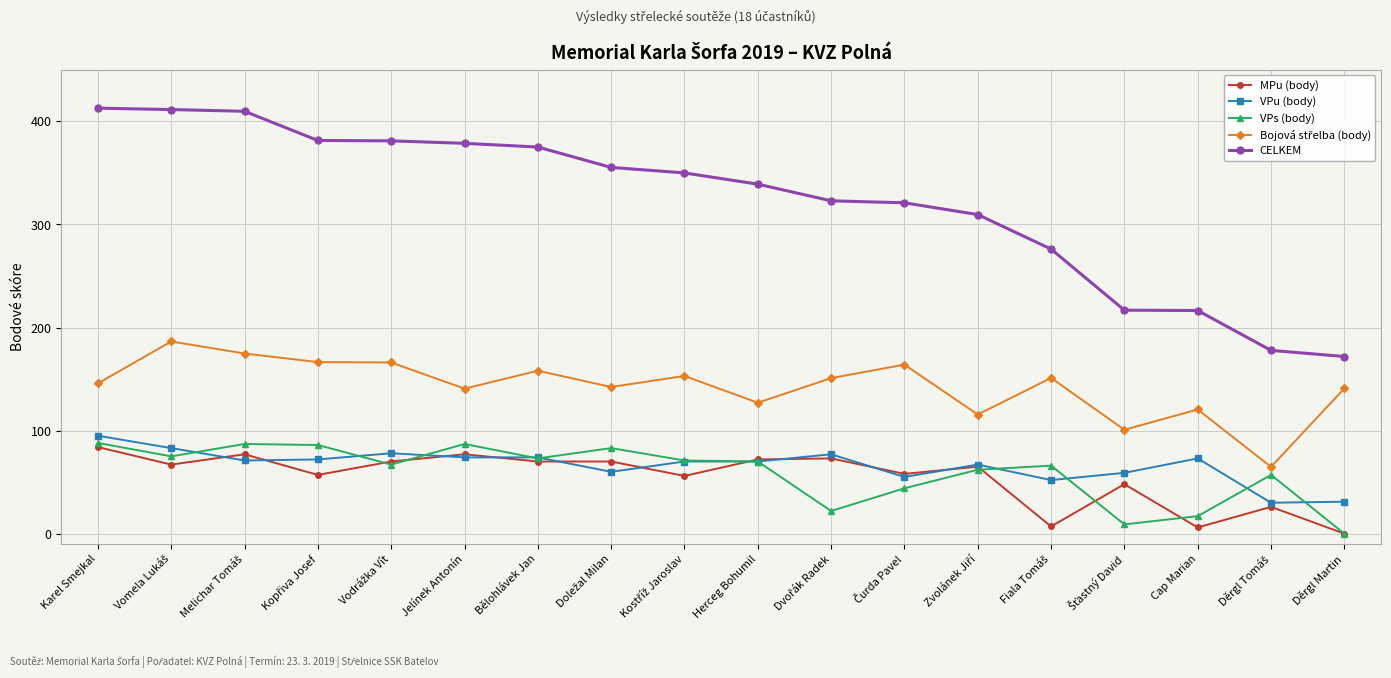

What is the maximum value for CELKEM?

412.8